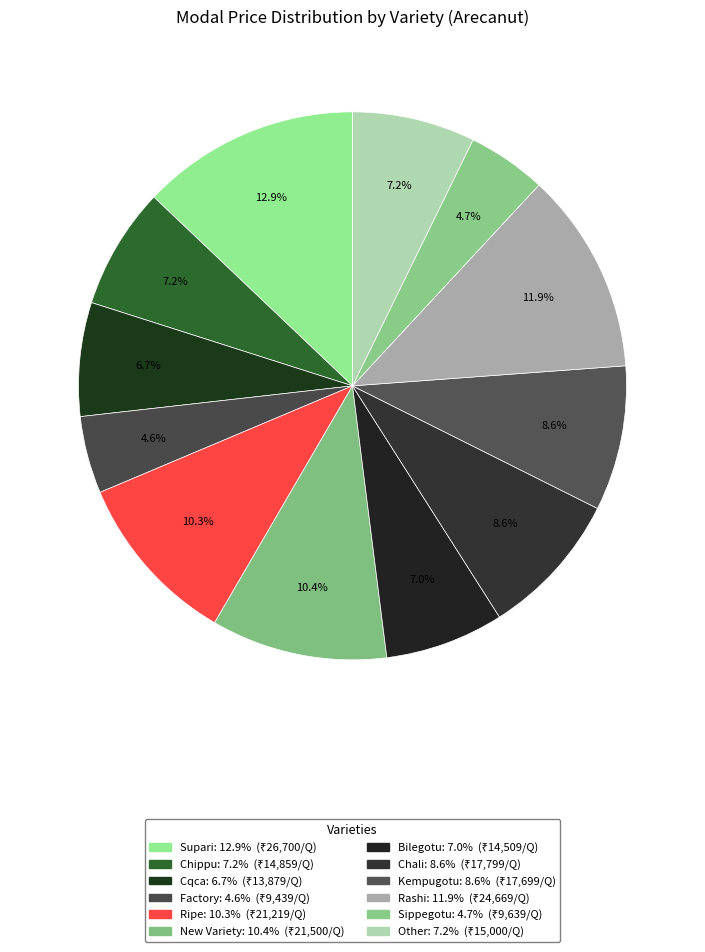

Is there any slice that represents more than half of the pie?

No